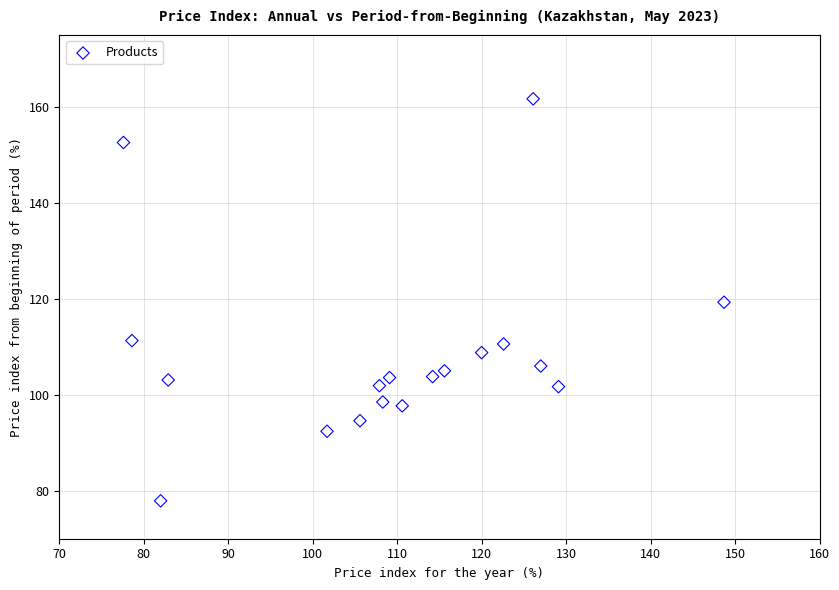

What is the range of X values (max minus min)?

71.1